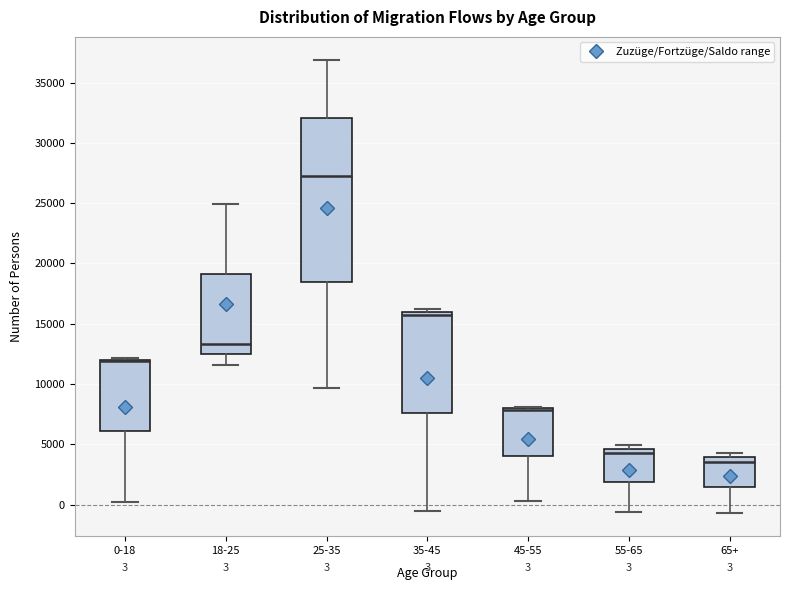

Which box is the tallest, from its lower edge to its upper edge?

25-35